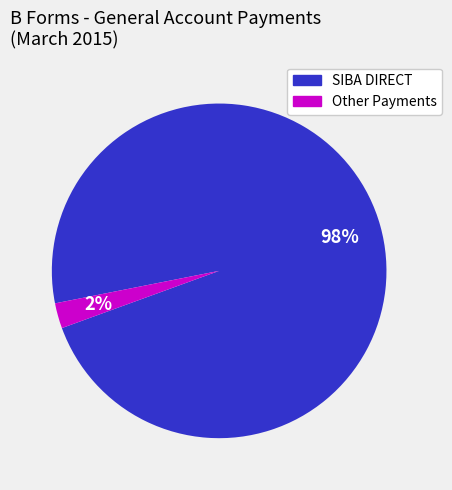

The SIBA DIRECT slice represents 98% of the pie. True or false?

True